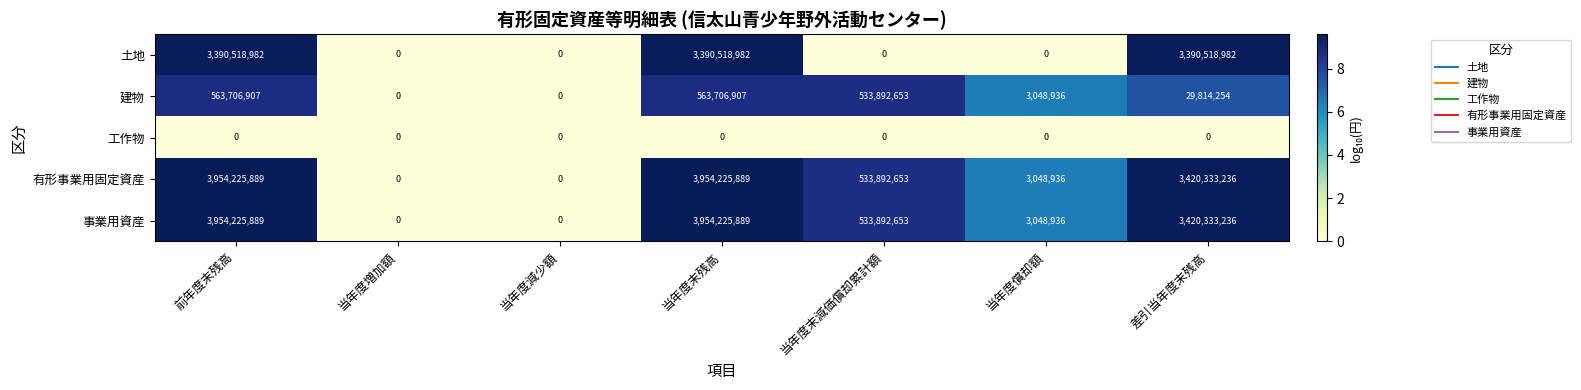

What is the greatest value displayed?

3954225889